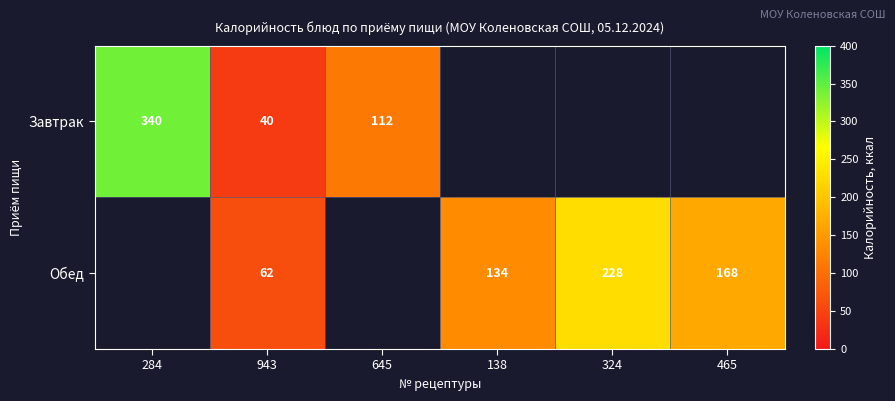

At which category is the sum across all series the highest?

943